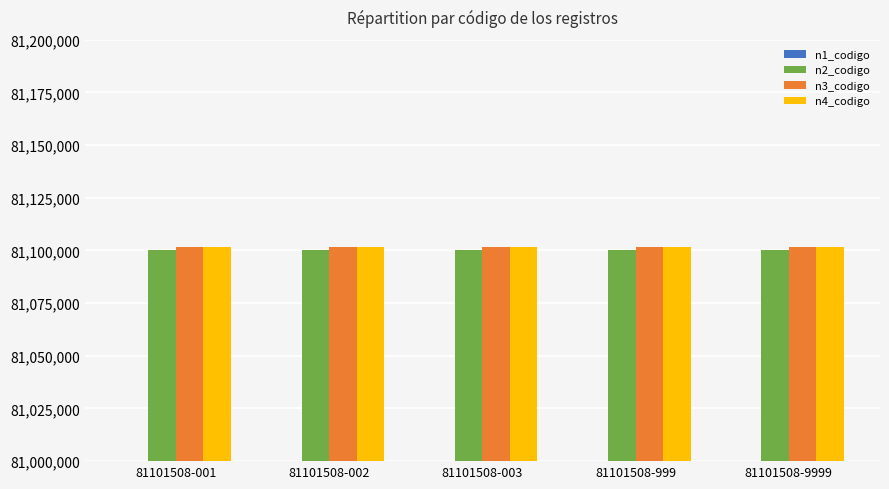

What is the maximum value for n4_codigo?

81101508